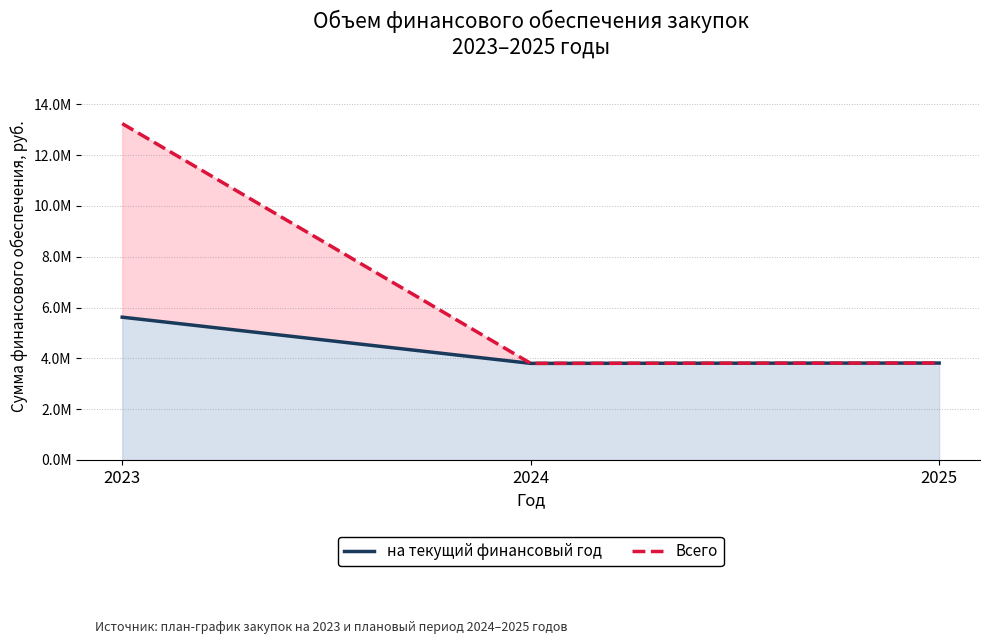

Reading right to left, transcribe all the data shown in this chart.

на текущий финансовый год (линия): 2025=3816700	2024=3804170	2023=5622803
Всего (линия): 2025=3816700	2024=3804170	2023=13243673